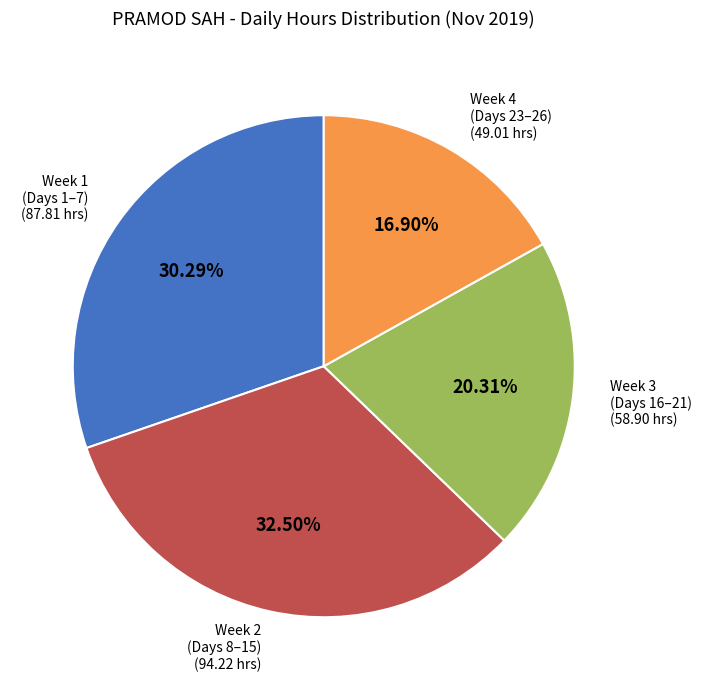

Does any single category account for the majority?

No